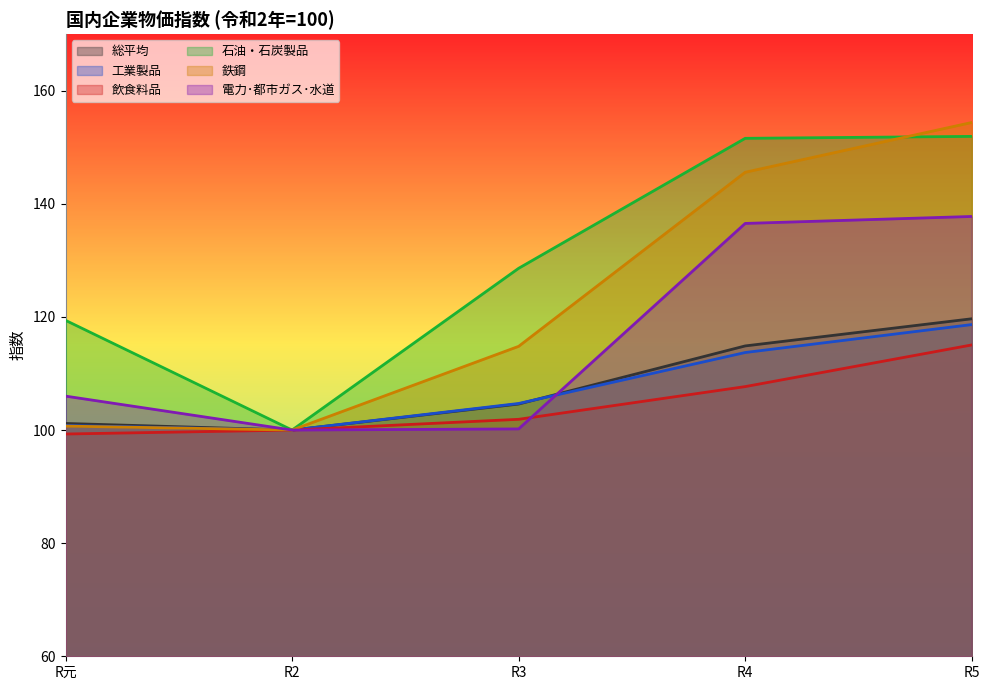

Rank the categories by 鉄鋼 value from lowest to highest.

R2, R元, R3, R4, R5